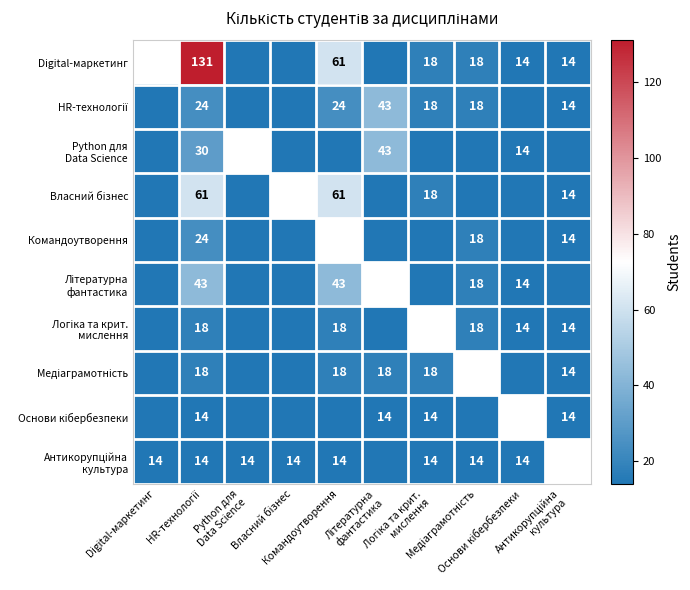

What value does the Логіка та крит. мислення series have at HR-технології?

18.0